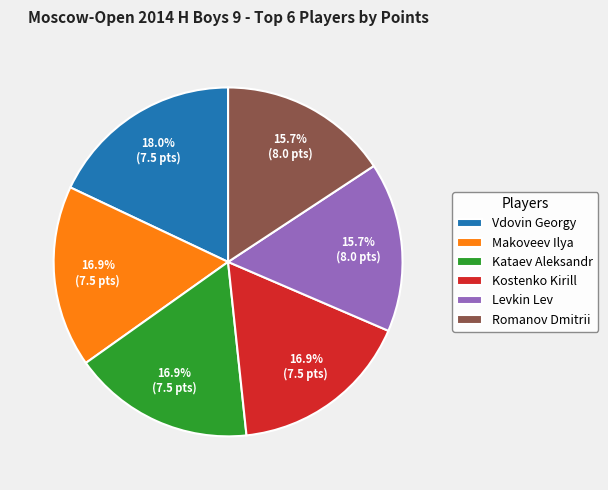

Is there any slice that represents more than half of the pie?

No